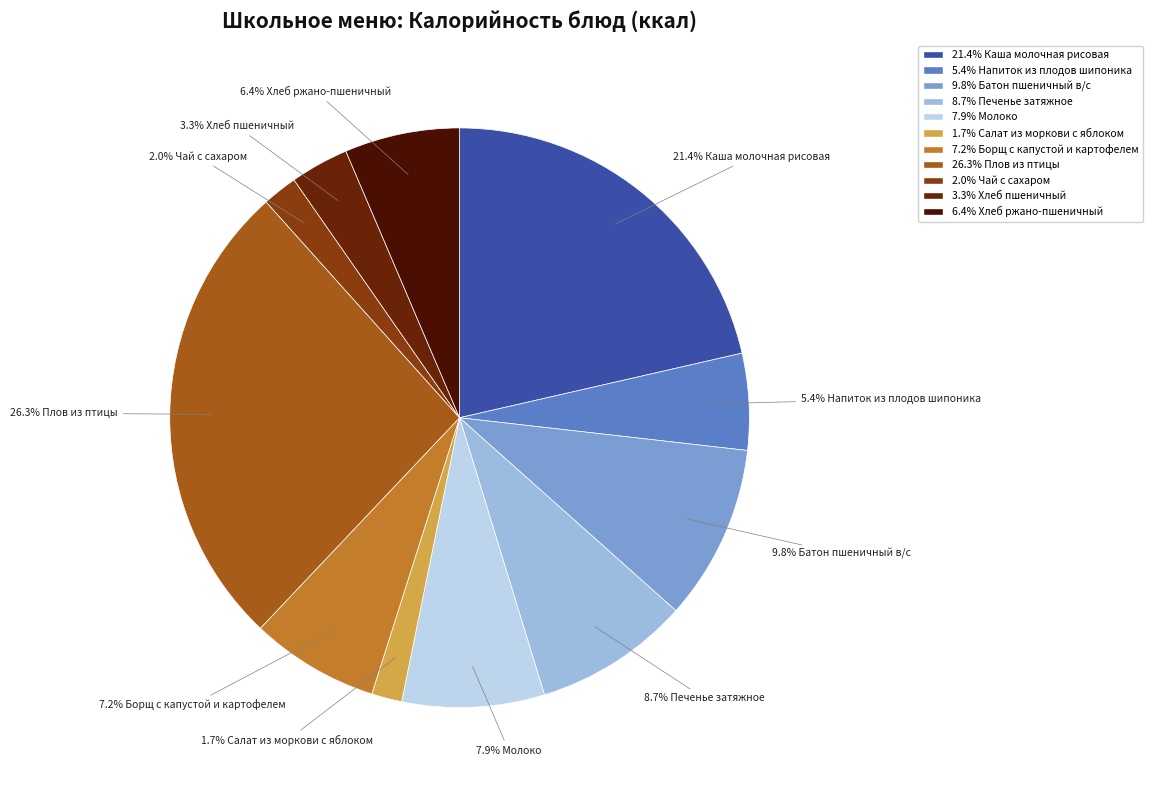

Rank the categories by value from lowest to highest.

Салат из моркови с яблоком, Чай с сахаром, Хлеб пшеничный, Напиток из плодов шипоника, Хлеб ржано-пшеничный, Борщ с капустой и картофелем, Молоко, Печенье затяжное, Батон пшеничный в/с, Каша молочная рисовая, Плов из птицы